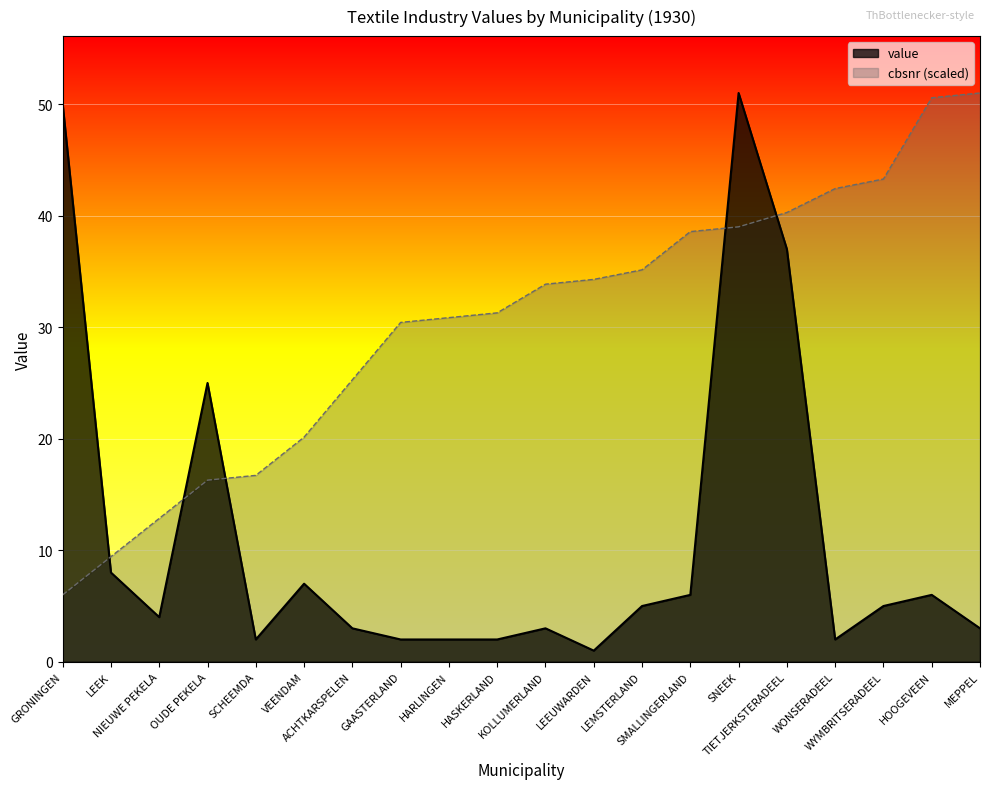

What is the maximum value for cbsnr?

51.0